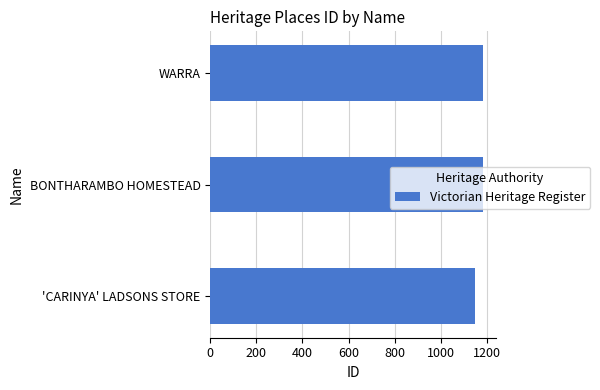

What is the ratio of the value at WARRA to the value at BONTHARAMBO HOMESTEAD?

1.0